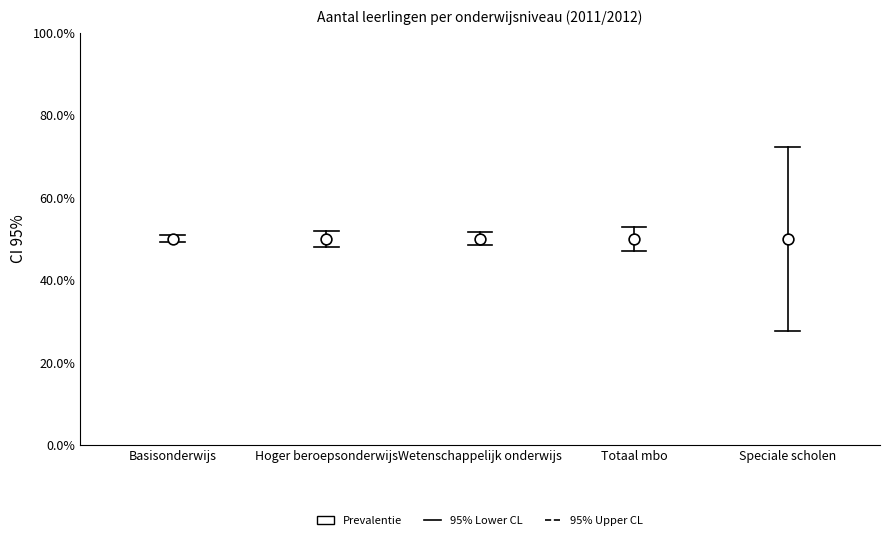

What is the average Y value?

50.0